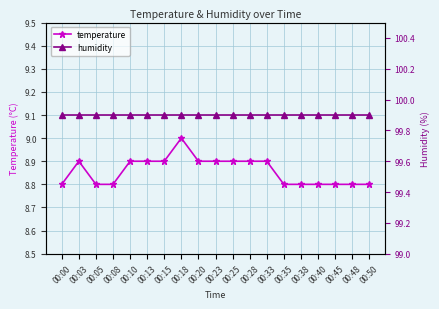

What is the sum of the temperature values at 00:05 and 00:20?

17.7